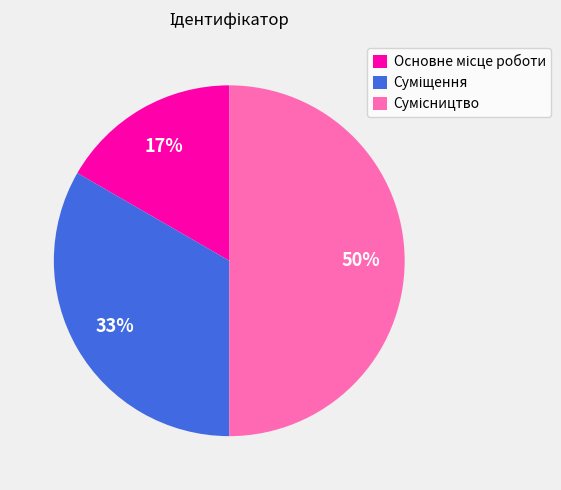

To the nearest percent, what is the difference between the largest and smallest slice percentages?

33%